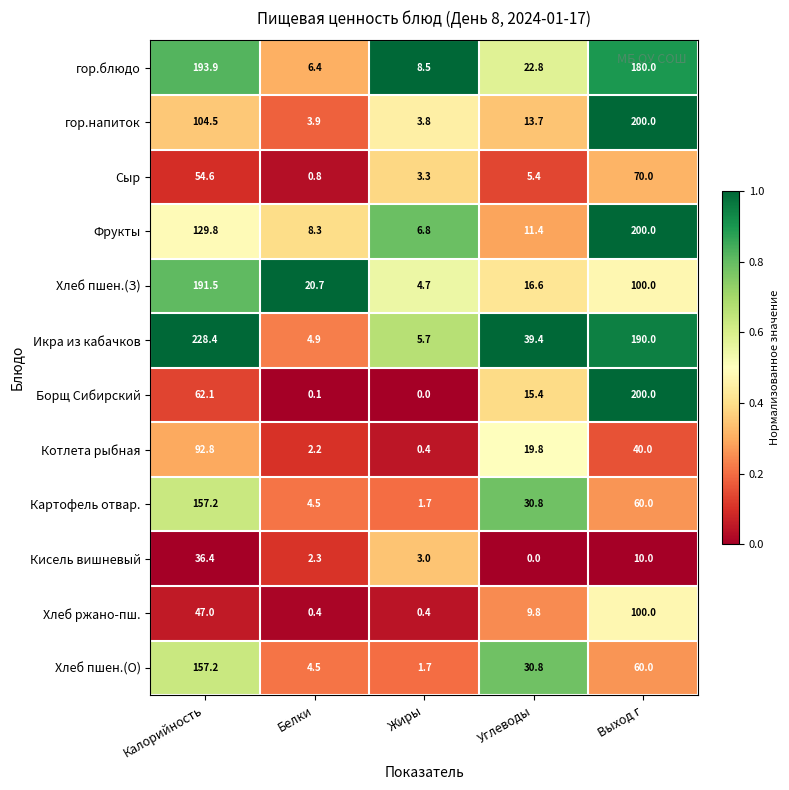

The Фрукты series shows 11.3 at Белки. True or false?

False